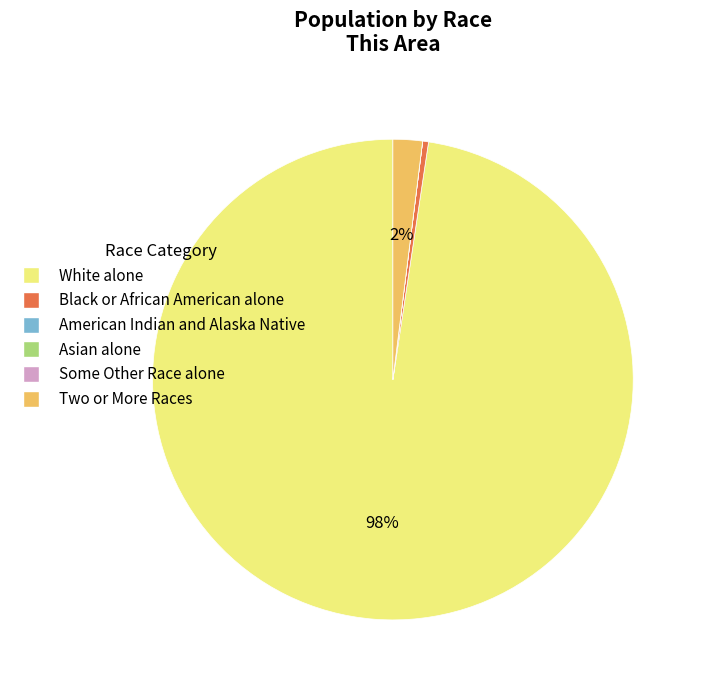

Between Two or More Races and White alone, which is larger?

White alone